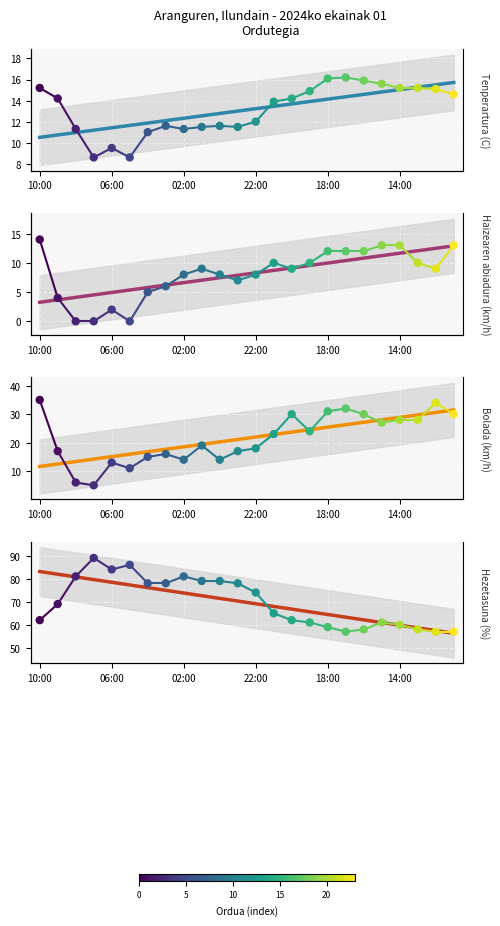

What is the total value across all series at 15:00?

116.6